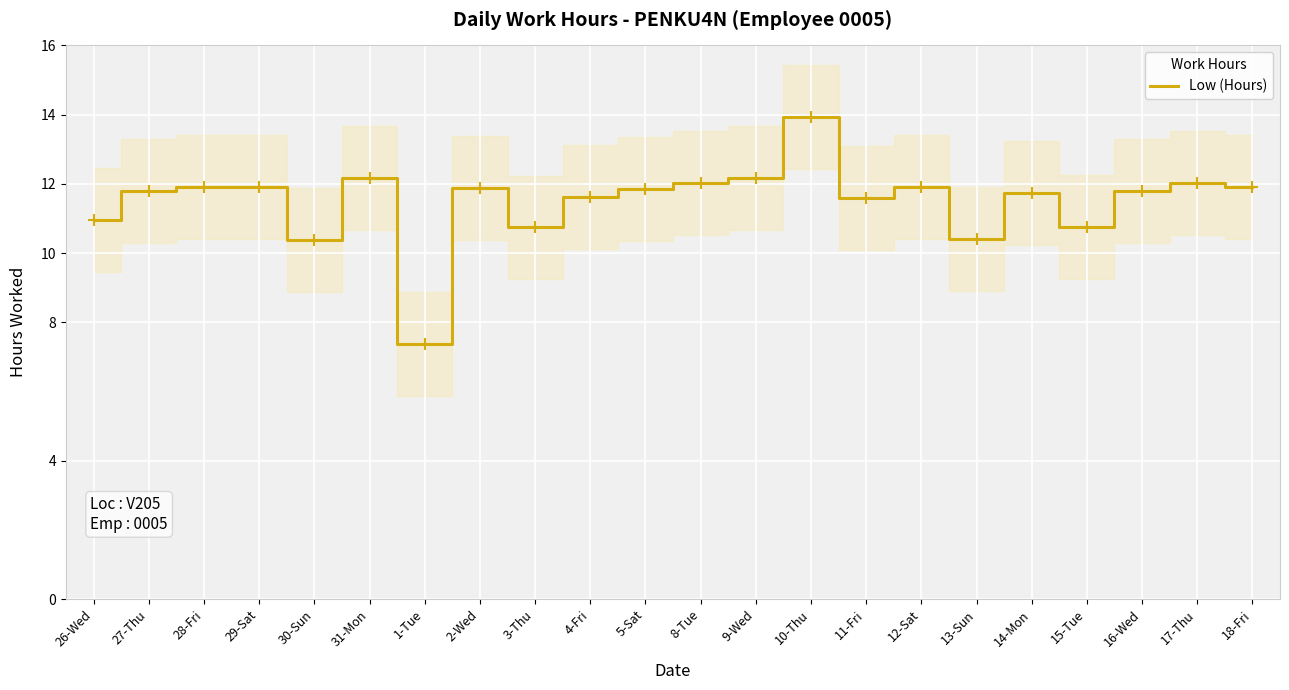

What is the value of the 3rd point from the left?

11.9